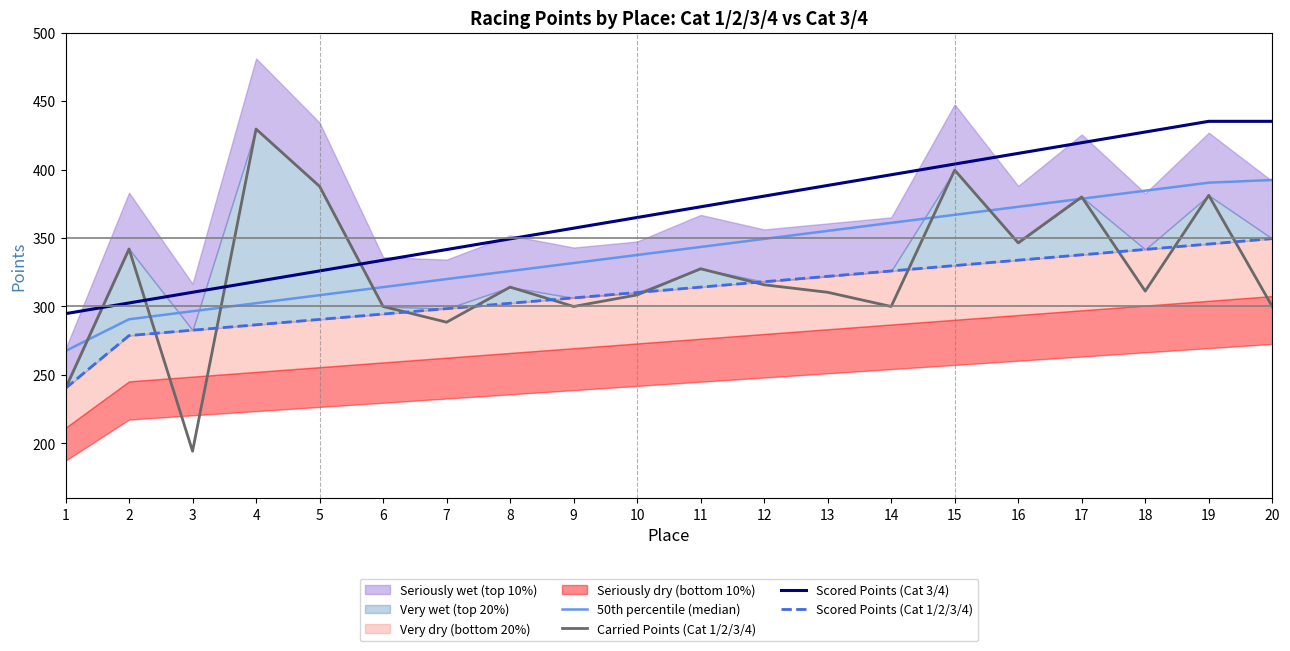

The value of Scored Points (Cat 3/4) at 19 is 435.2. True or false?

True